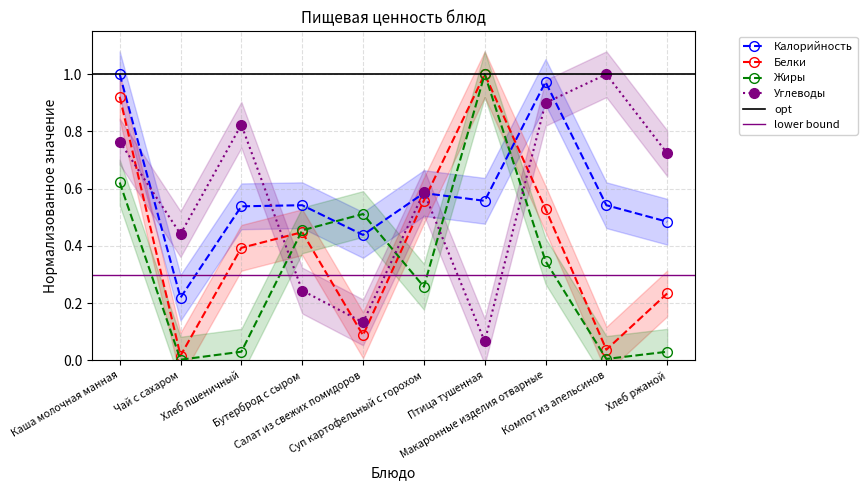

Which has a higher value, Хлеб ржаной or Бутерброд с сыром?

Бутерброд с сыром